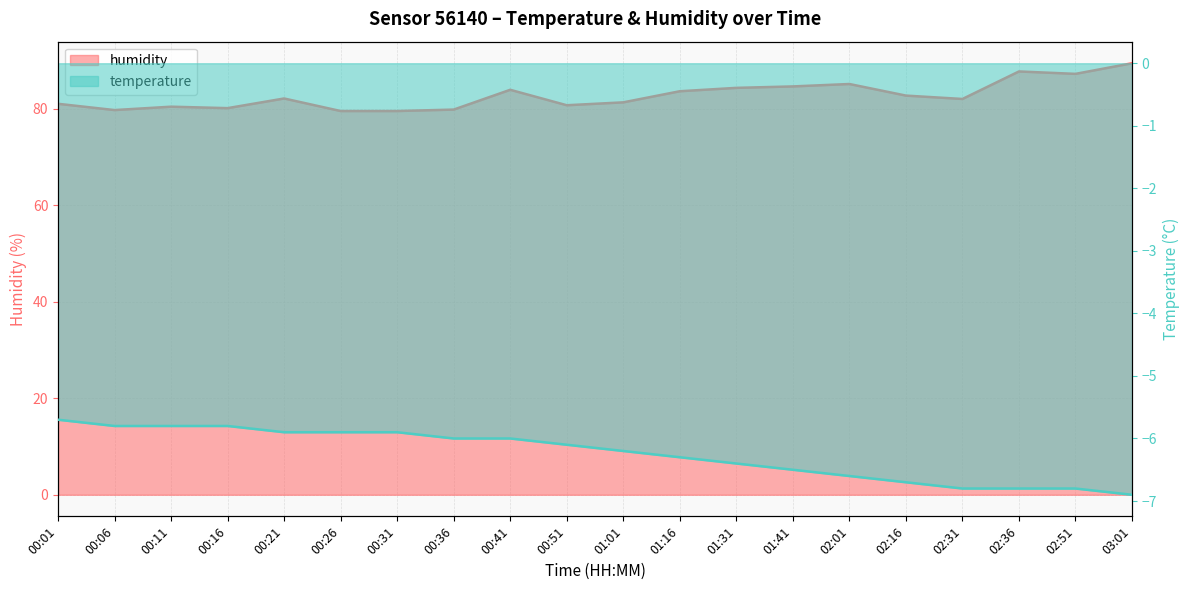

How many values in the temperature series are below -6?

11